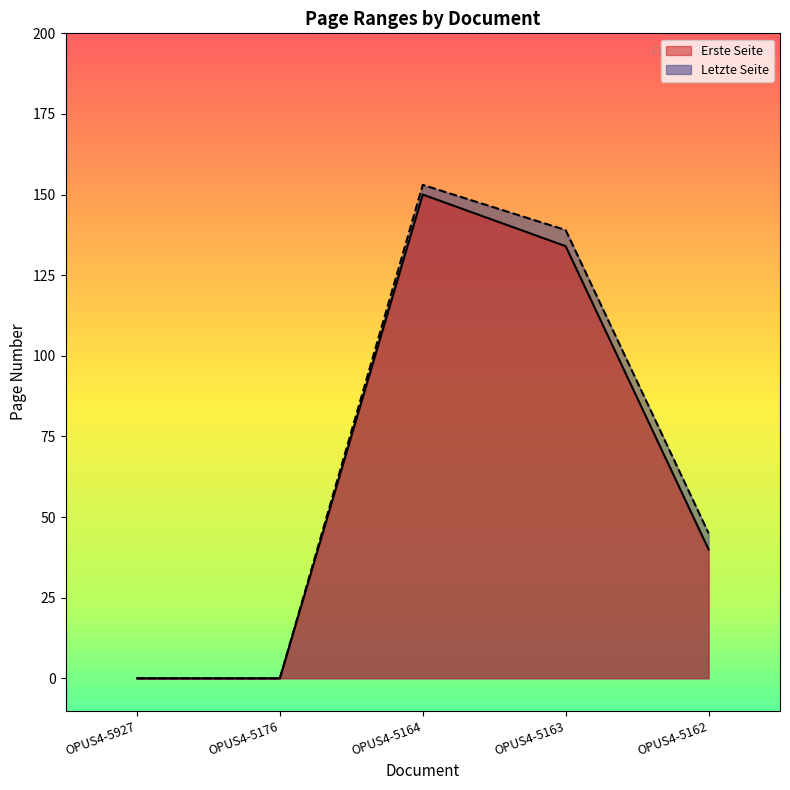

Where is Letzte Seite nearest to the value 76?

OPUS4-5162